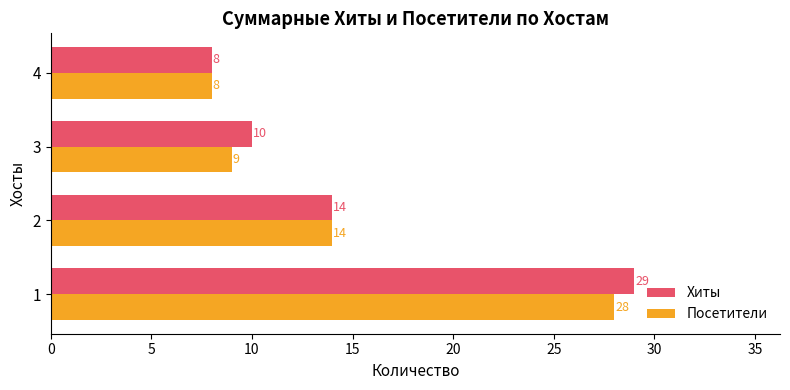

List the series in order of their peak value, highest first.

Хиты, Посетители